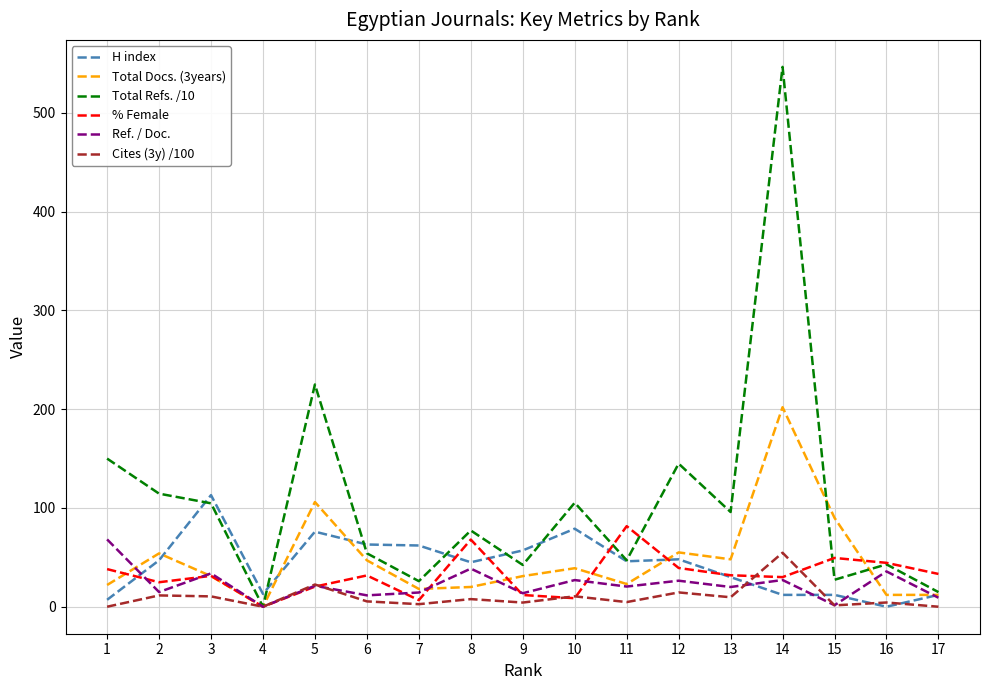

At which category is the sum across all series the highest?

14